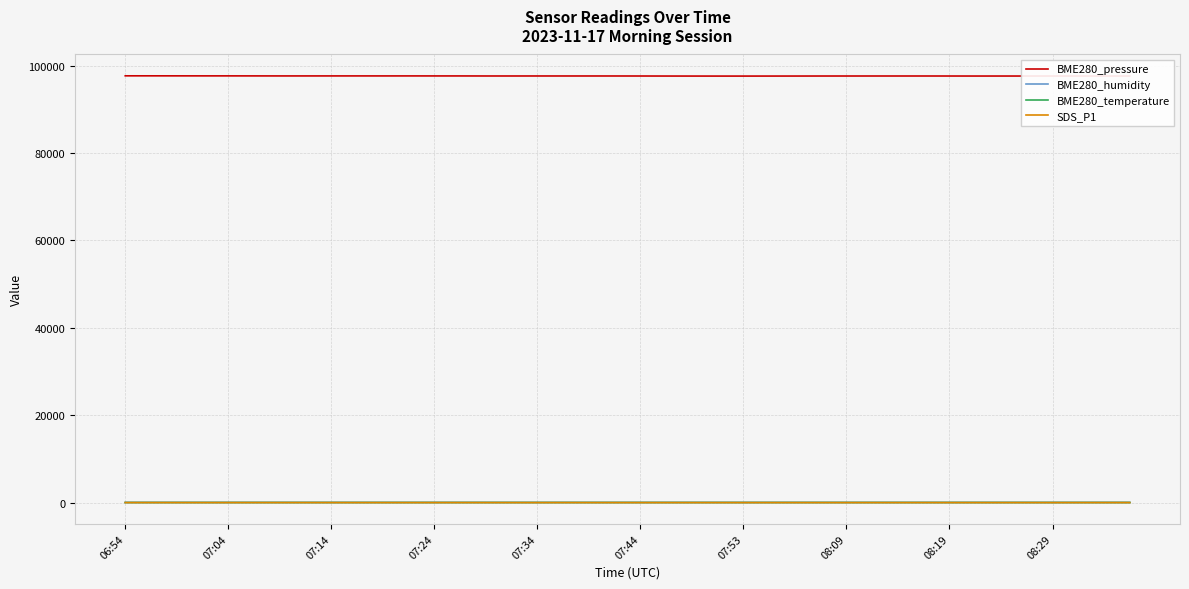

What is the greatest value displayed?

97648.2